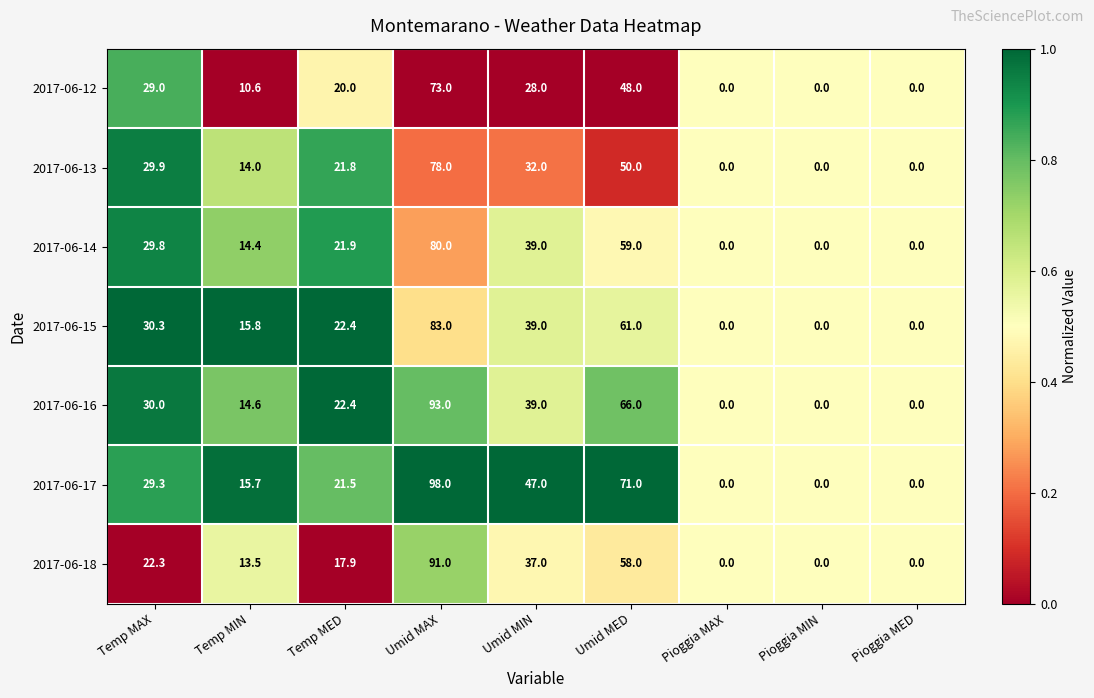

Rank the series by their maximum value, from highest to lowest.

2017-06-17, 2017-06-16, 2017-06-18, 2017-06-15, 2017-06-14, 2017-06-13, 2017-06-12